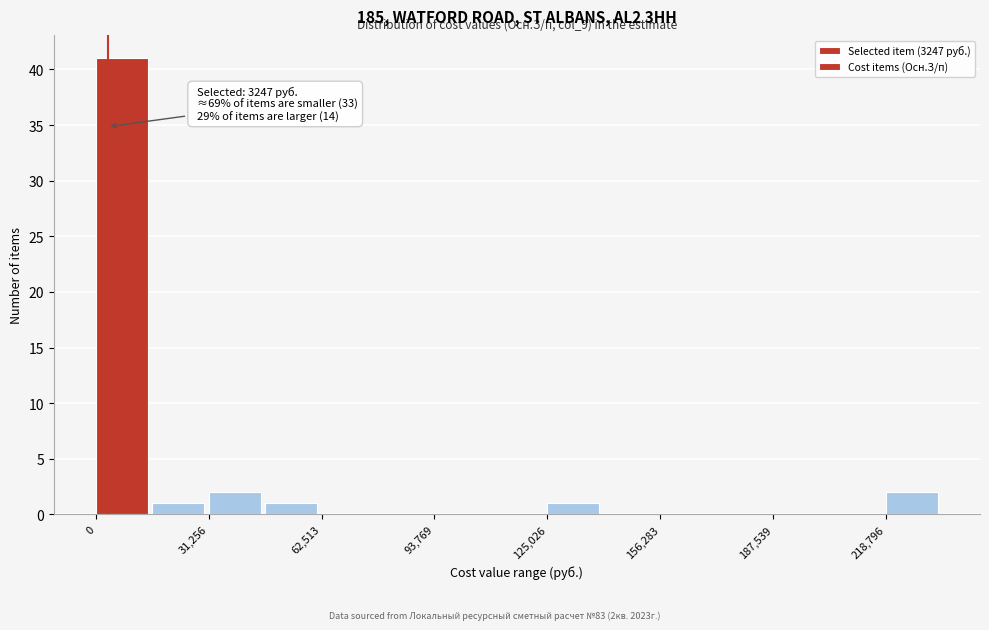

Read against the x-axis, roughly where is the centre of the tallest bar?

5000